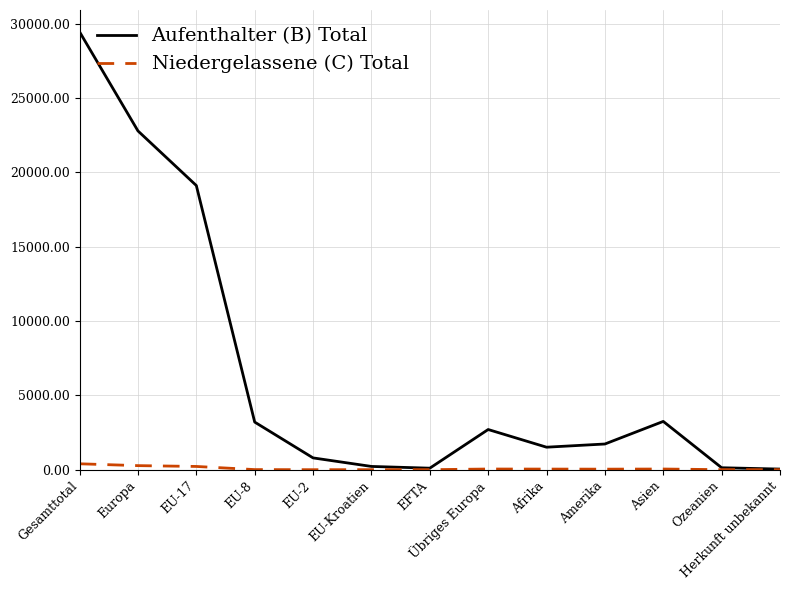

Rank the series by their average value, from lowest to highest.

Niedergelassene (C) Total, Aufenthalter (B) Total